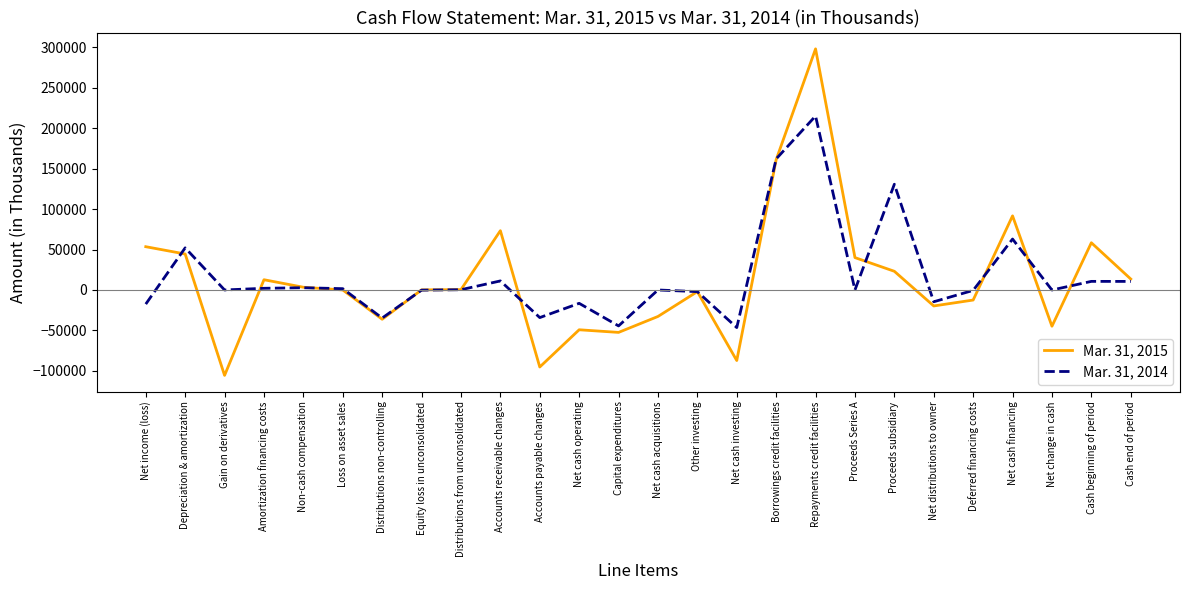

True or false: Mar. 31, 2015 has a value of 12658 at Amortization financing costs.

True